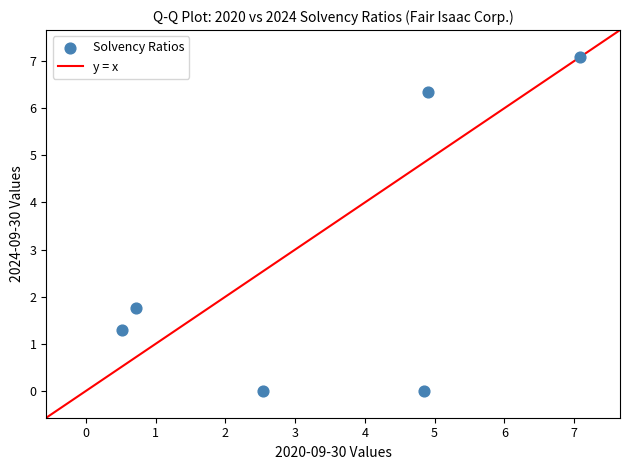

What is the average Y value?

2.7